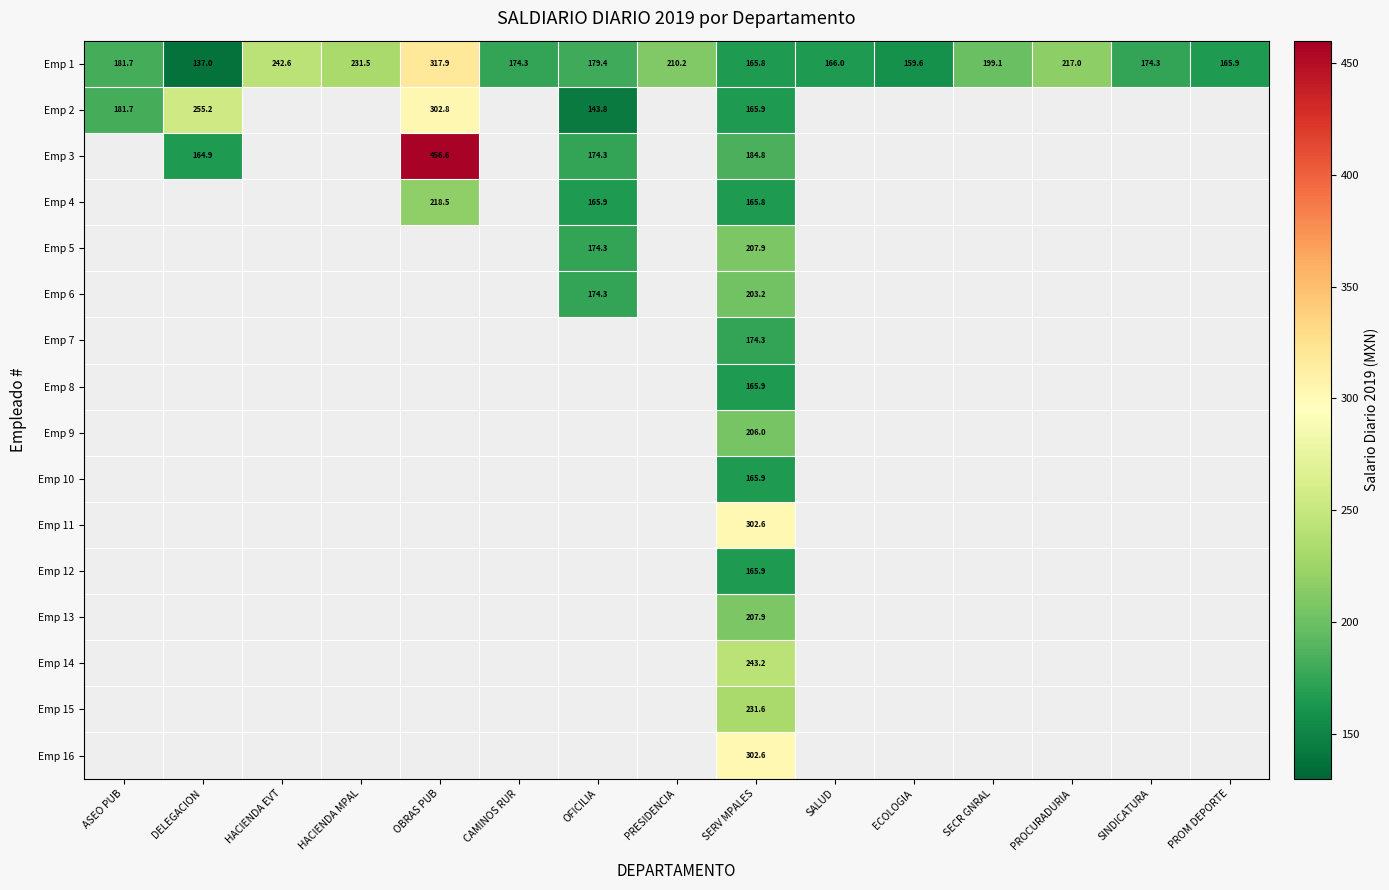

At how many categories does at least one series exceed 146?

15